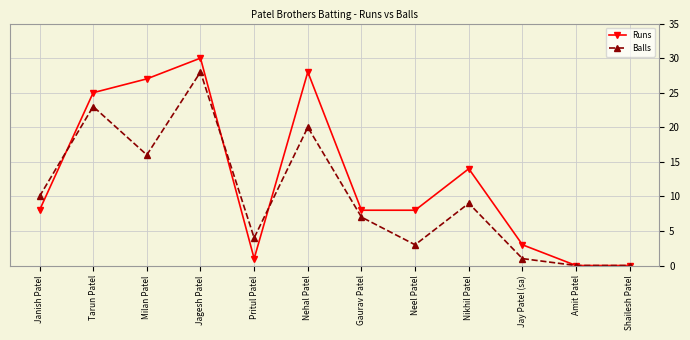

How many values in the Balls series are below 9?

6